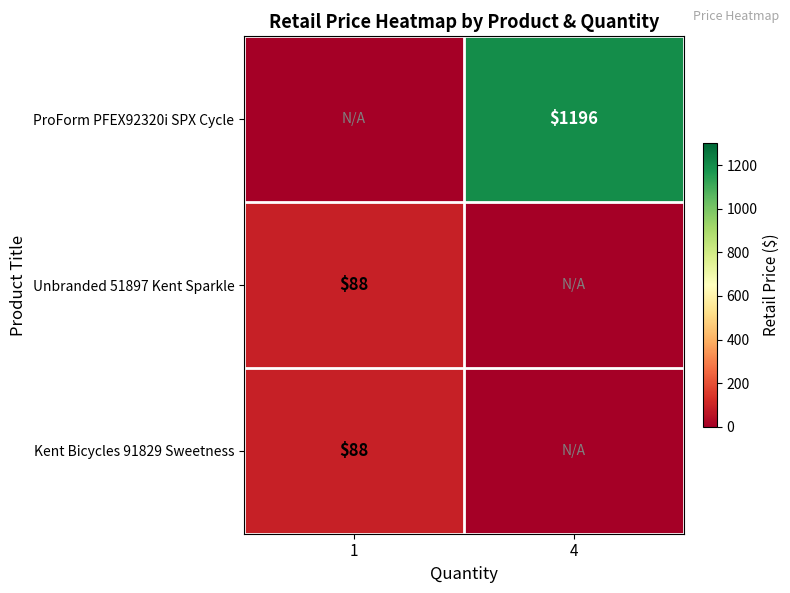

The Unbranded 51897 Kent Sparkle series shows 128 at 1. True or false?

False